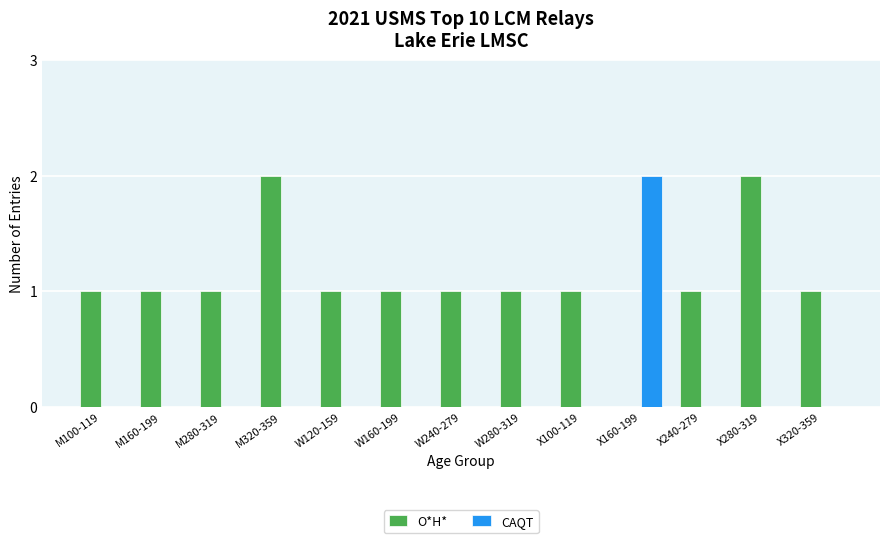

What are all the series names shown in the legend?

O*H*, CAQT